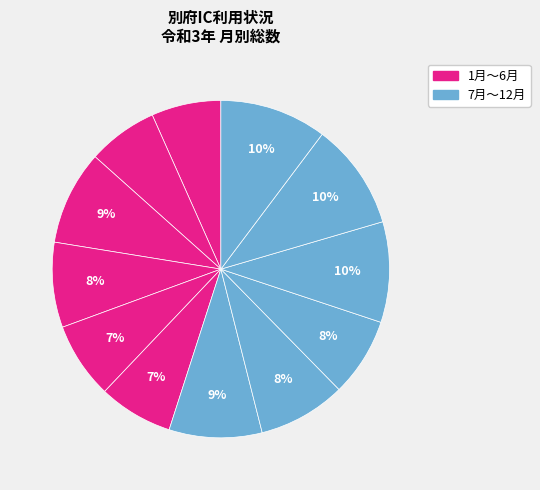

Which slice is the largest?

12月